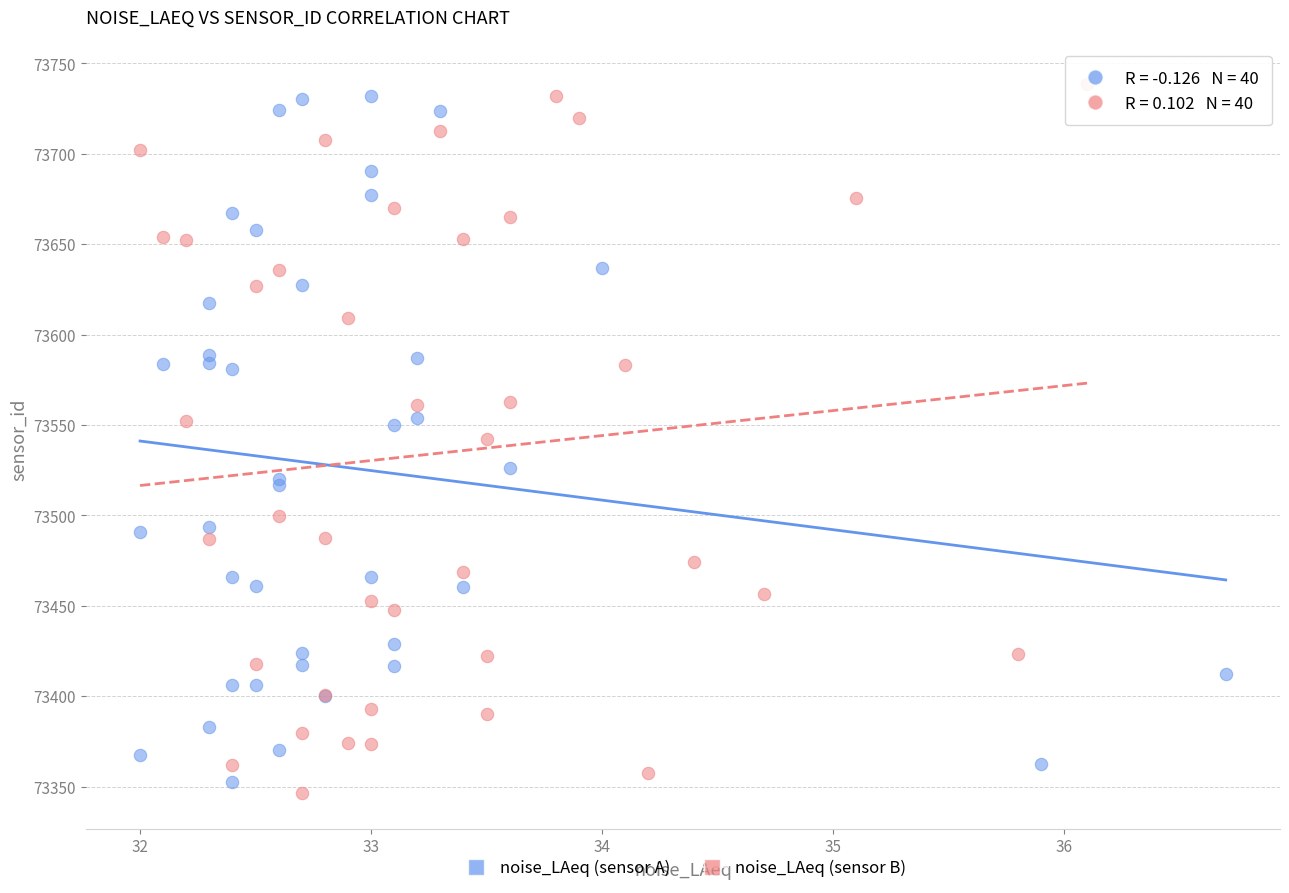

What are all the series names shown in the legend?

noise_LAeq (sensor A), noise_LAeq (sensor B)